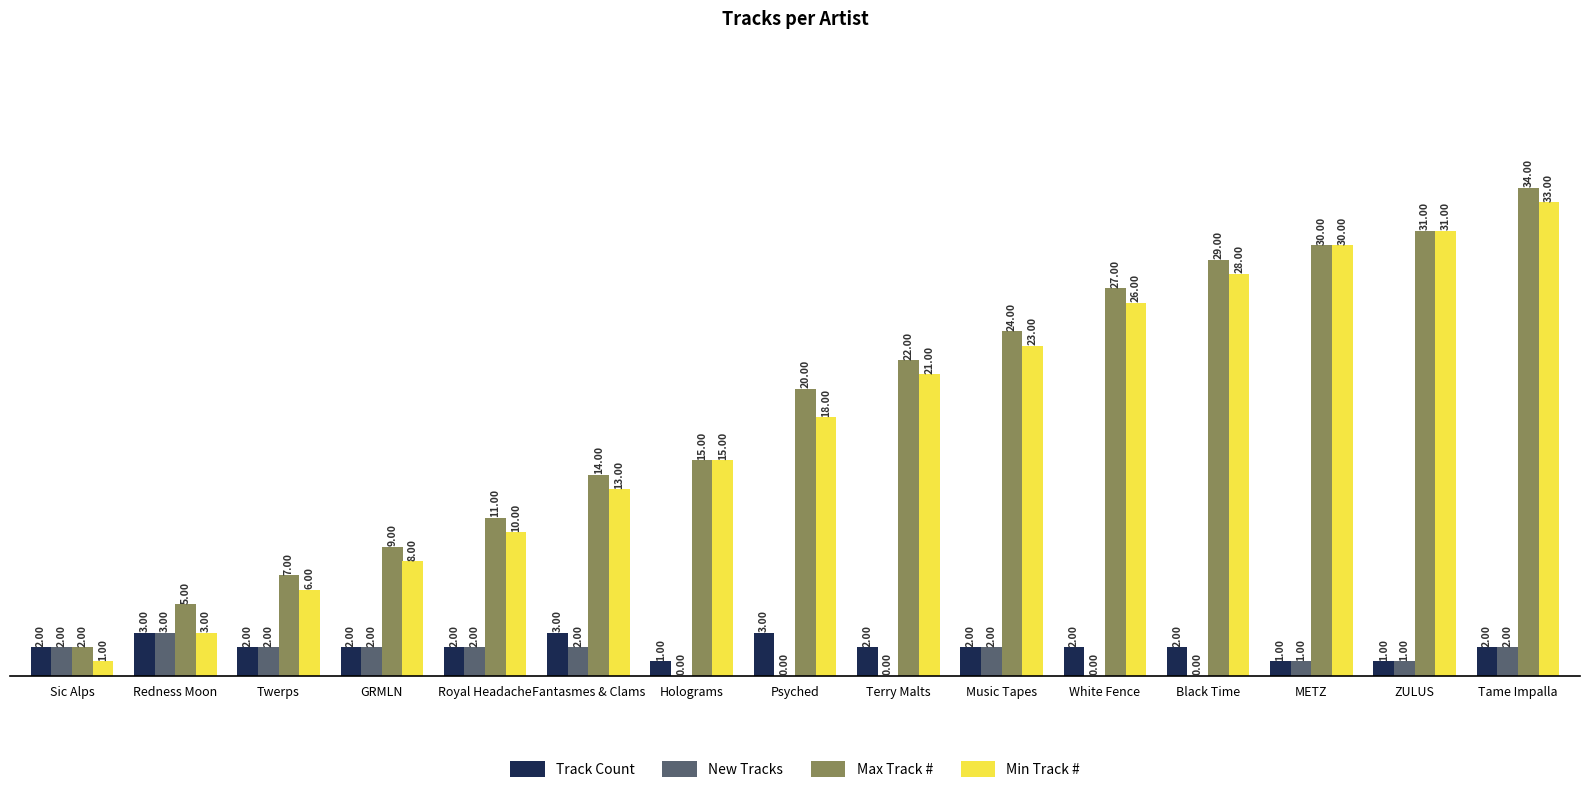

At which label is Max Track # closest to 18?

Psyched